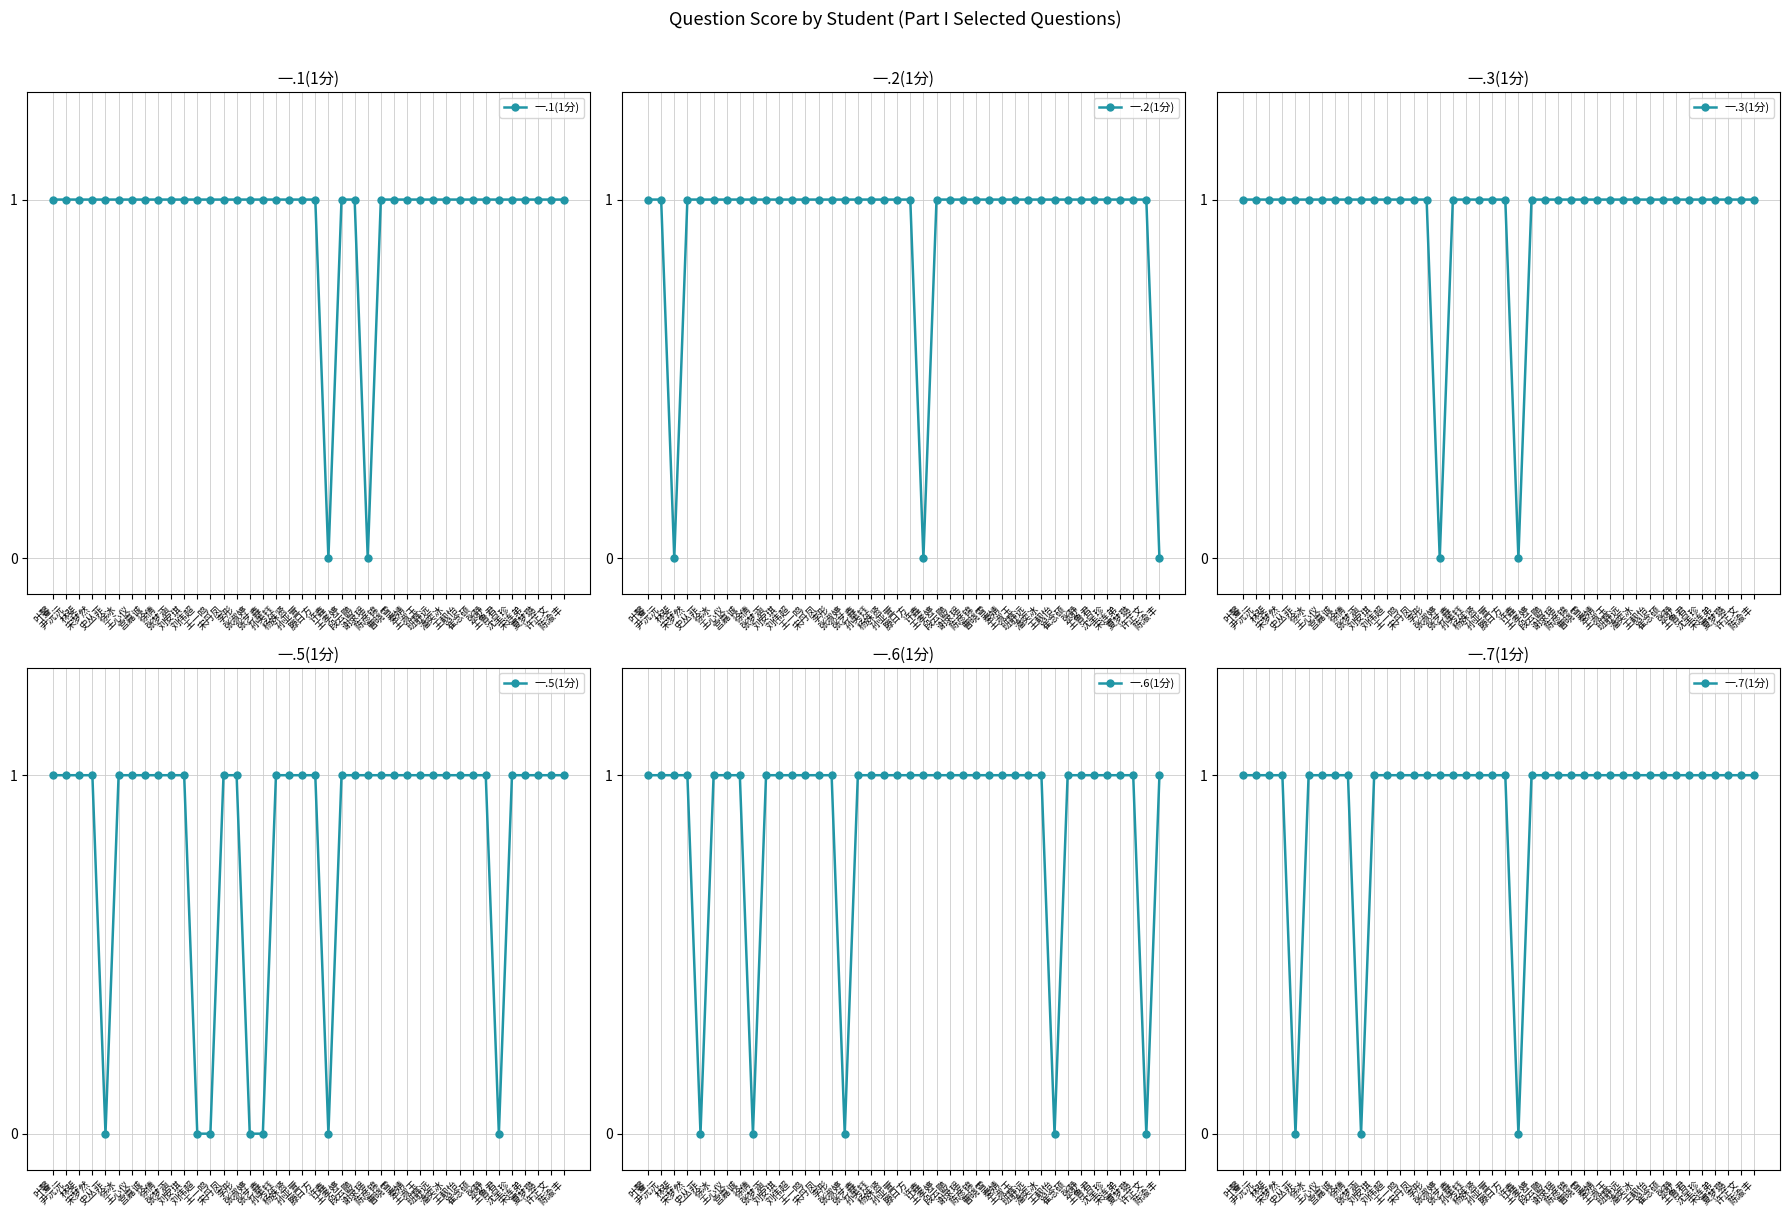

How many interior local valleys does the 一.7(1分) series have?

3